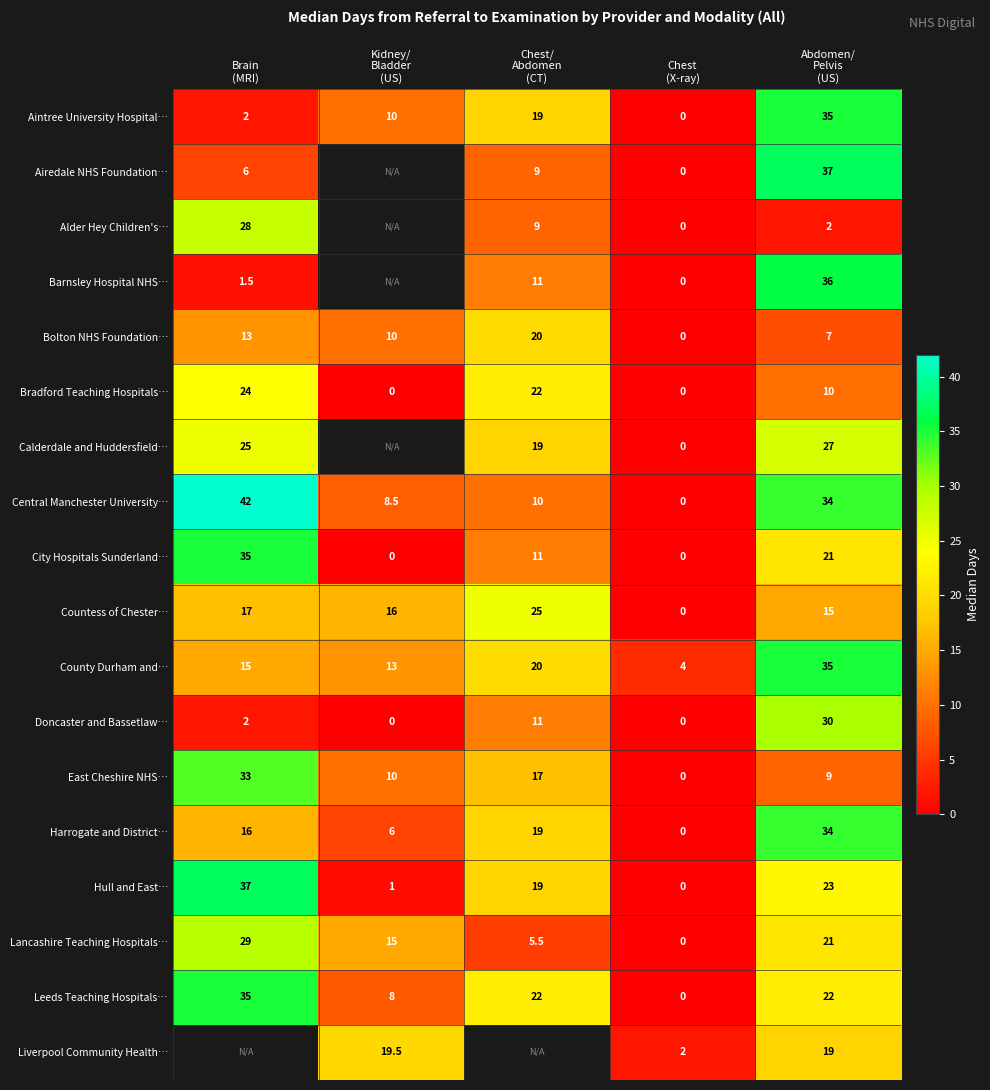

Count the Leeds Teaching Hospitals… values in the range 8 to 22.

3